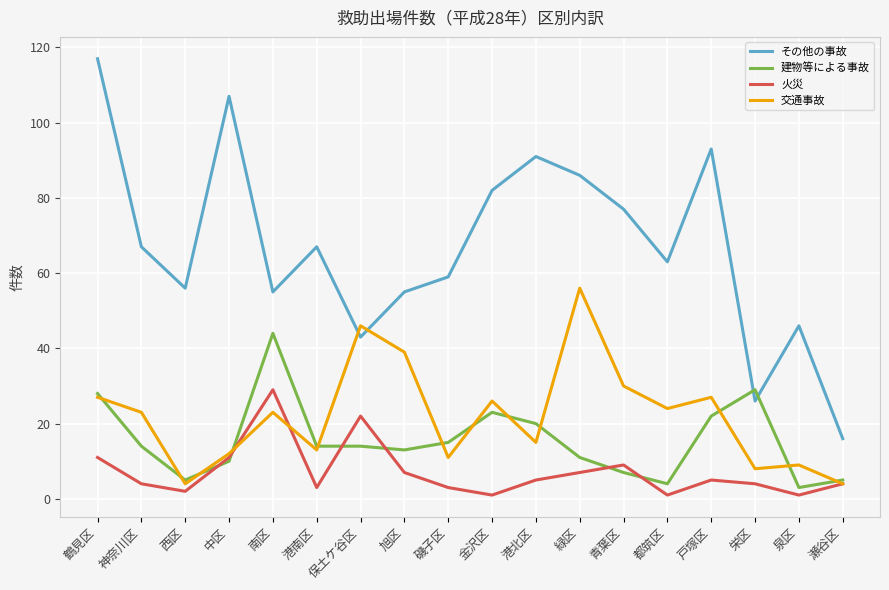

What is the greatest value displayed?

117